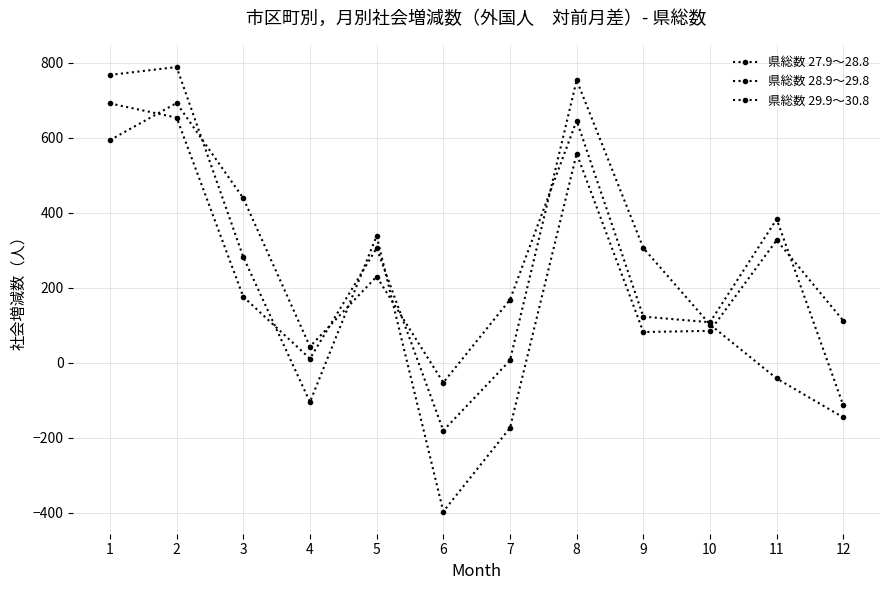

Which has a higher value, 5 or 4?

5